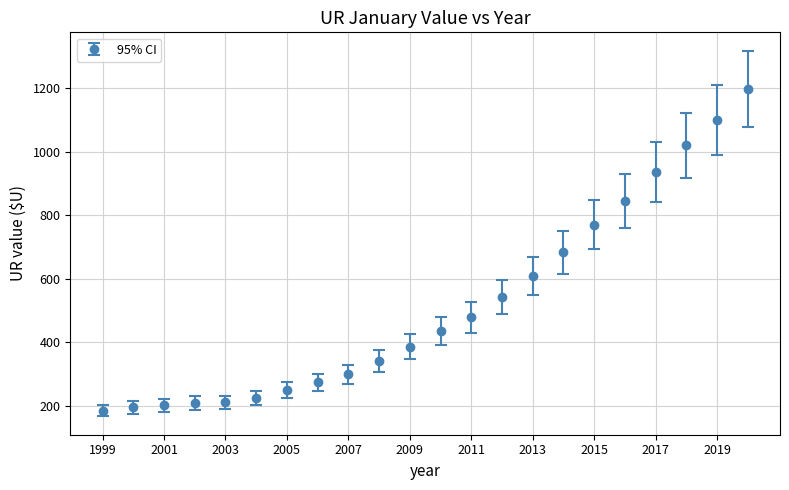

What is the sum of all values?

11395.7